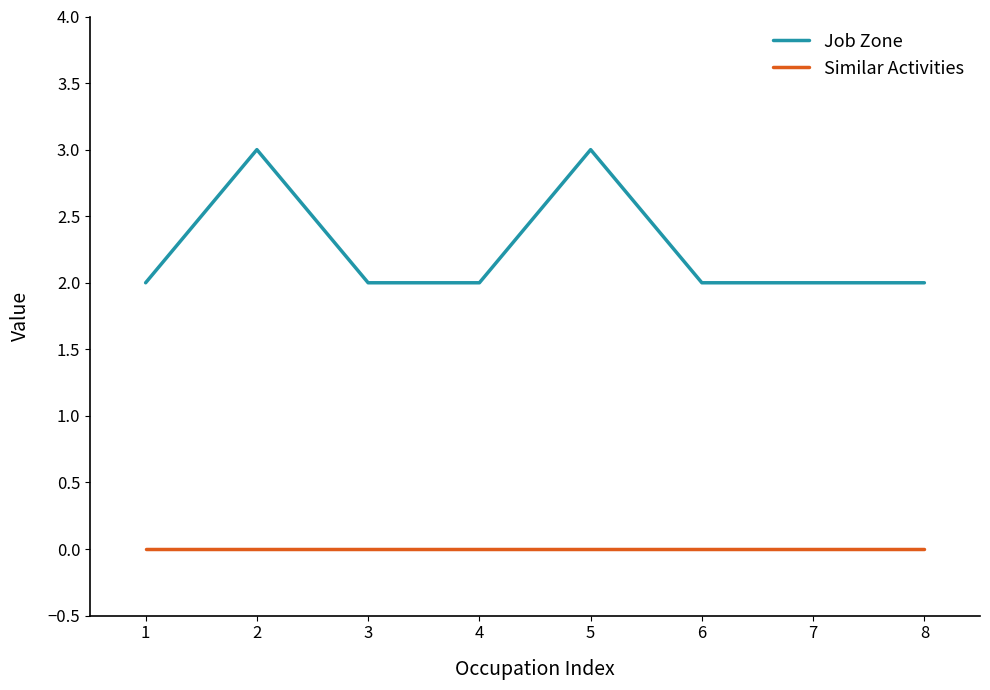

Is the value of Similar Activities at 3 greater than the value of Job Zone at 2?

No